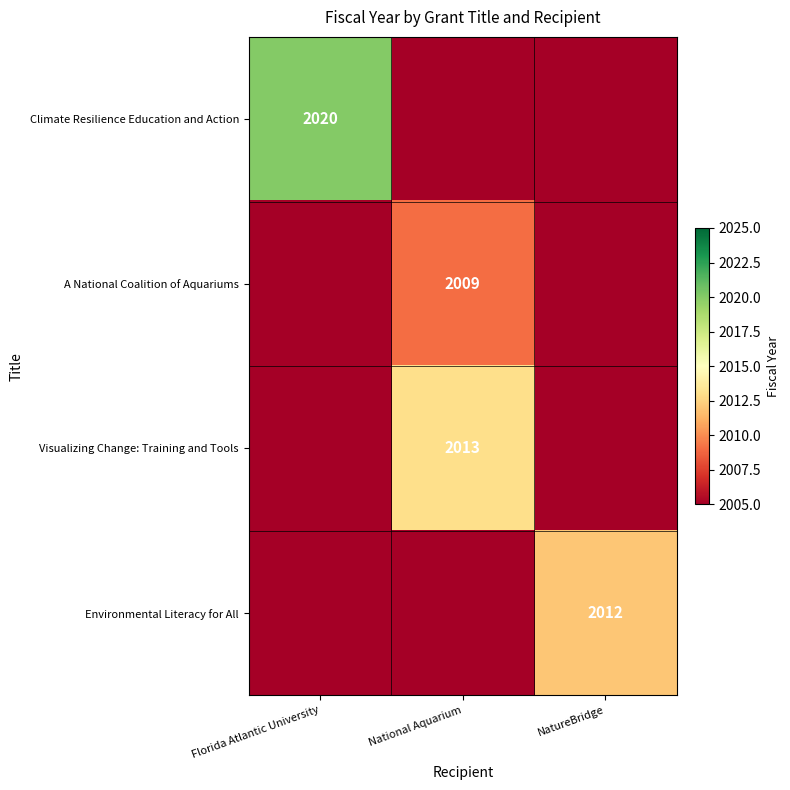

How many distinct data groups are displayed?

4